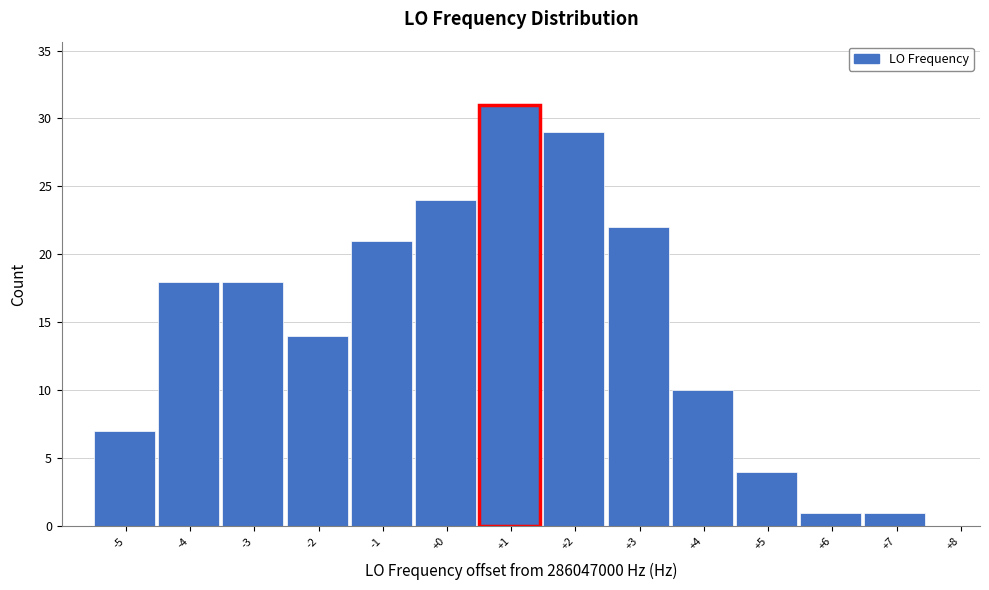

Reading right to left, list all the values displayed in this chart.

+8=0	+7=1	+6=1	+5=4	+4=10	+3=22	+2=29	+1=31	+0=24	-1=21	-2=14	-3=18	-4=18	-5=7